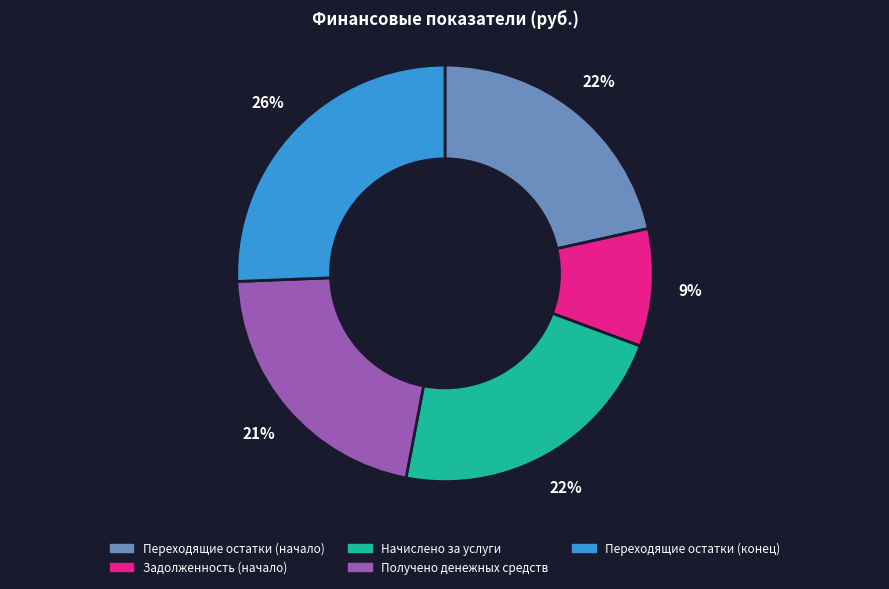

Do Начислено за услуги and Задолженность (начало) together represent more than half of the pie?

No